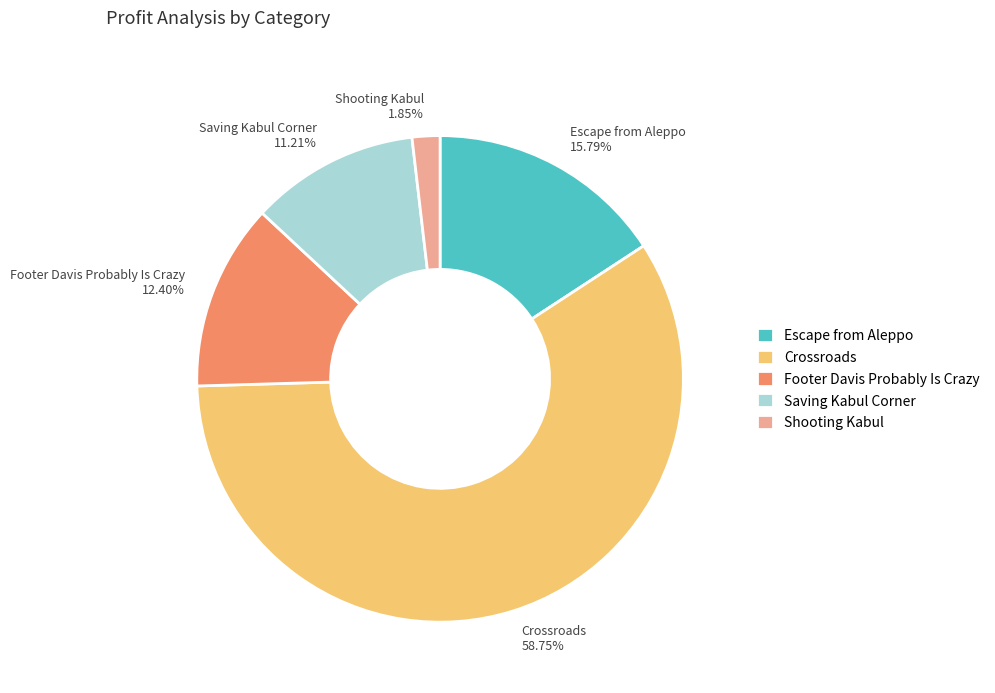

To the nearest percent, what is the average slice percentage?

20%